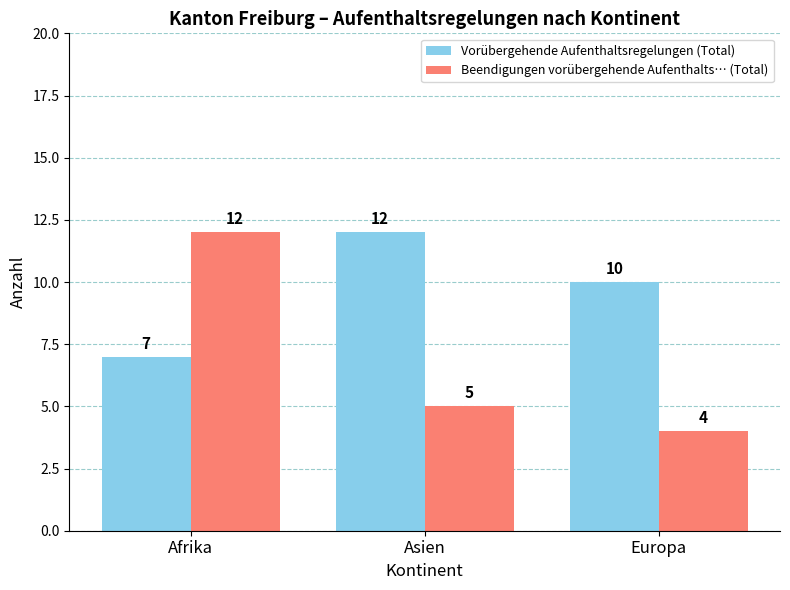

True or false: Vorübergehende Aufenthaltsregelungen (Total) has a value of 10 at Europa.

True